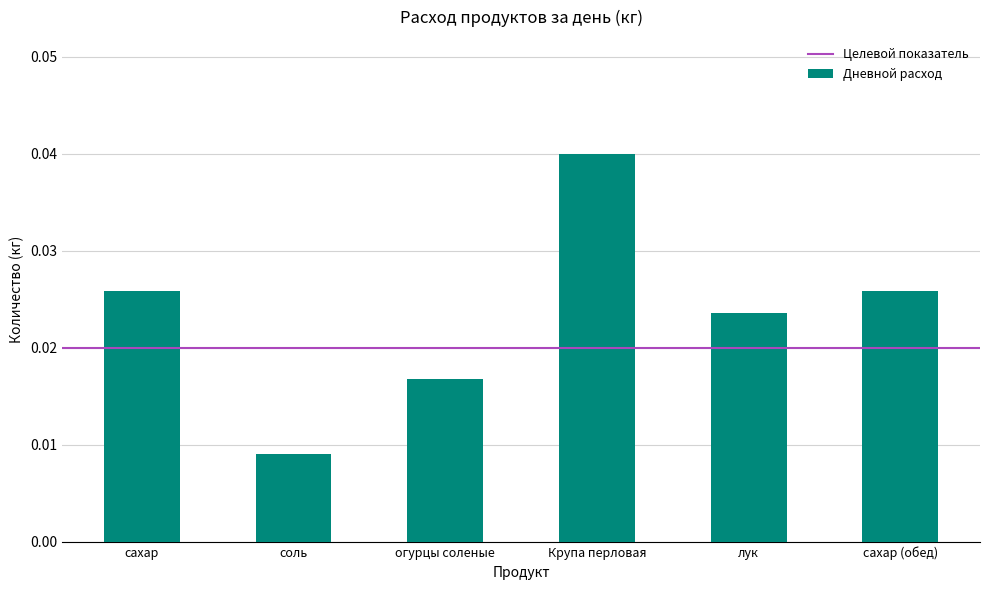

What is the label of the 6th bar from the left?

сахар (обед)